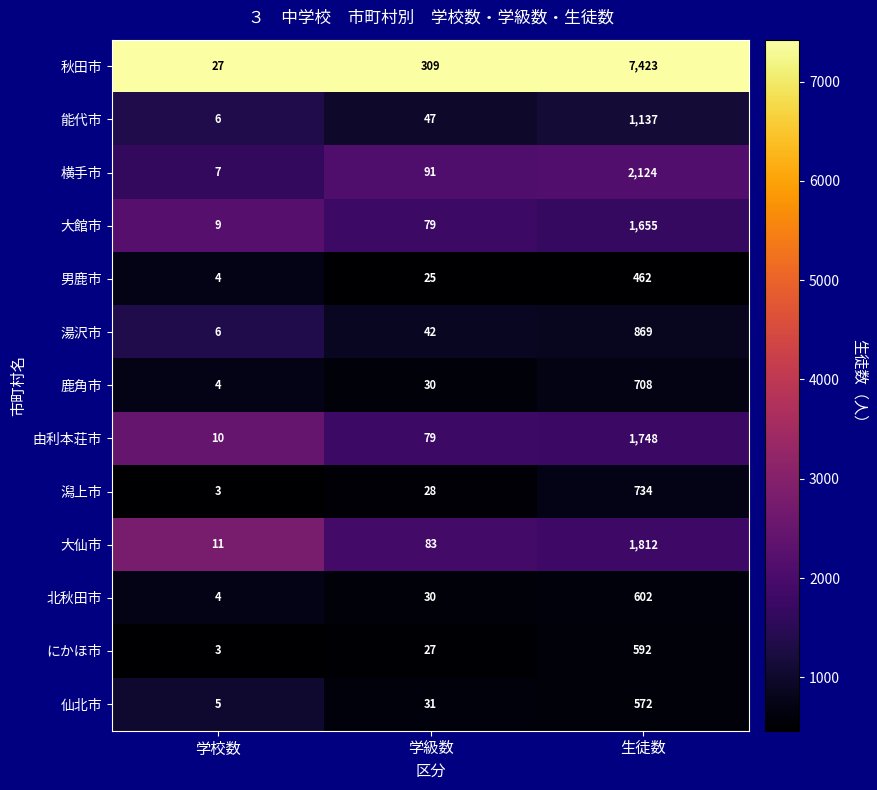

Which series has the largest total across all categories?

秋田市